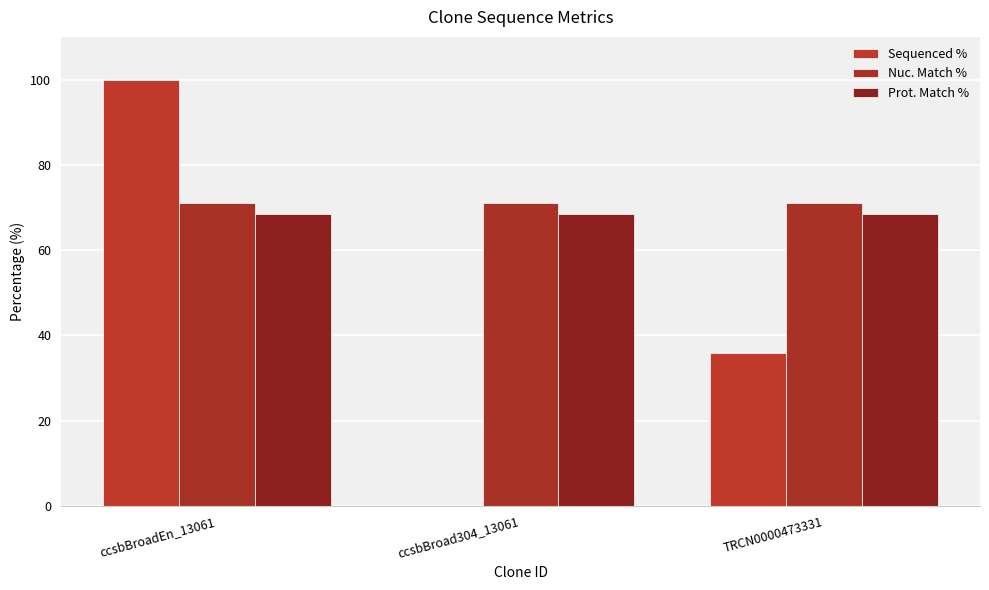

What position from the right is ccsbBroadEn_13061?

3